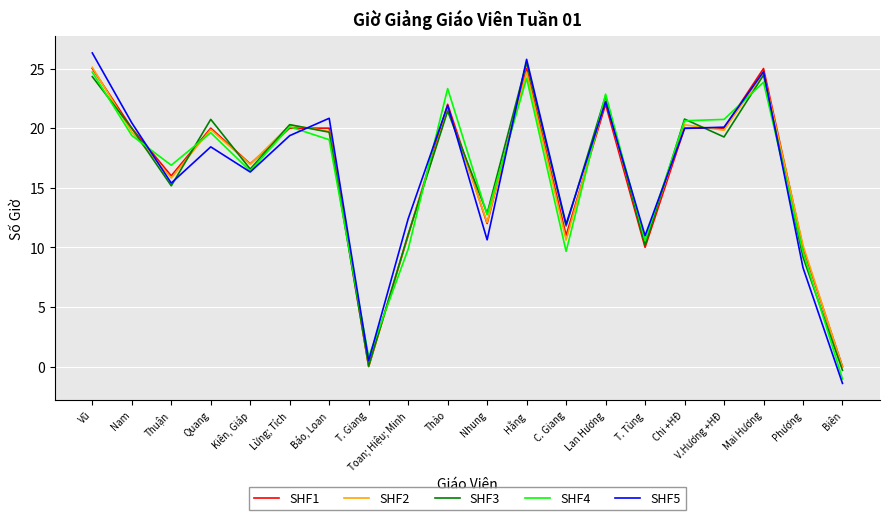

What are all the series names shown in the legend?

SHF1, SHF2, SHF3, SHF4, SHF5